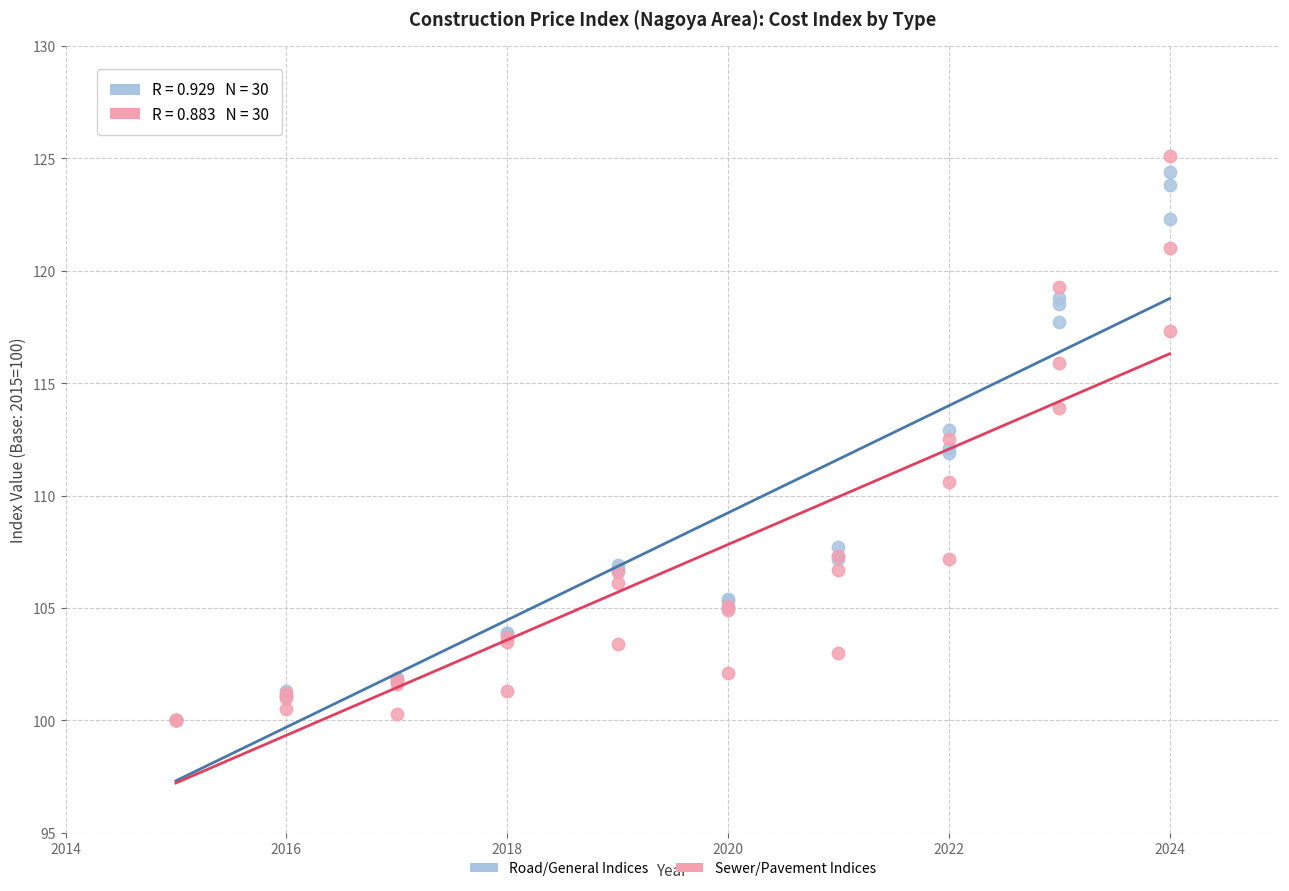

What are all the series names shown in the legend?

Road/General Indices, Sewer/Pavement Indices